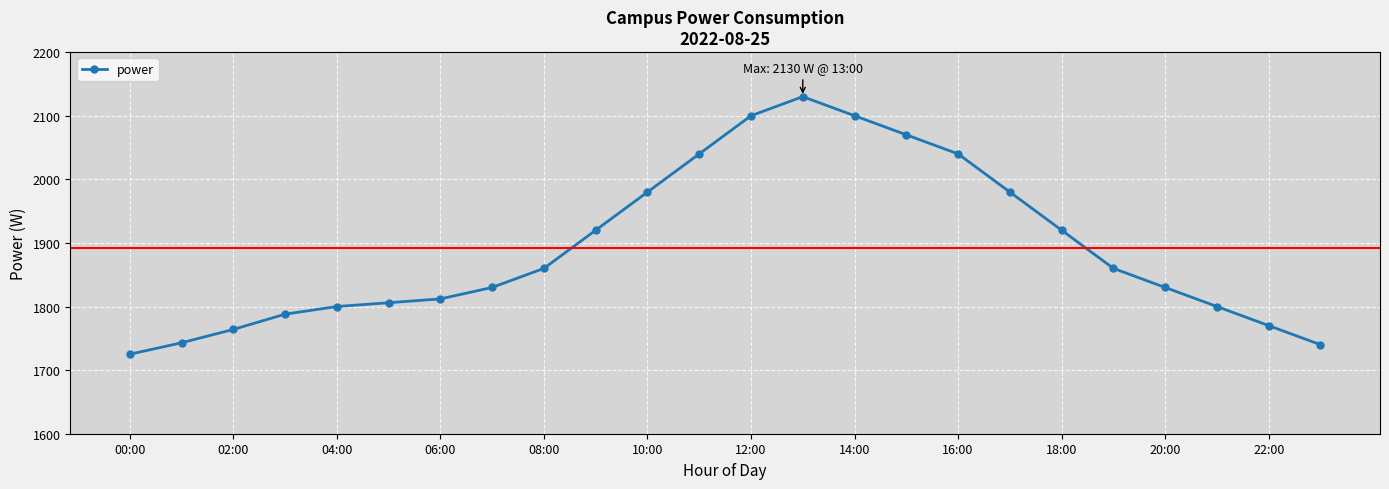

Reading left to right, extract all data points from this chart.

1725	1743	1764	1788	1800	1806	1812	1830	1860	1920	1980	2040	2100	2130	2100	2070	2040	1980	1920	1860	1830	1800	1770	1740